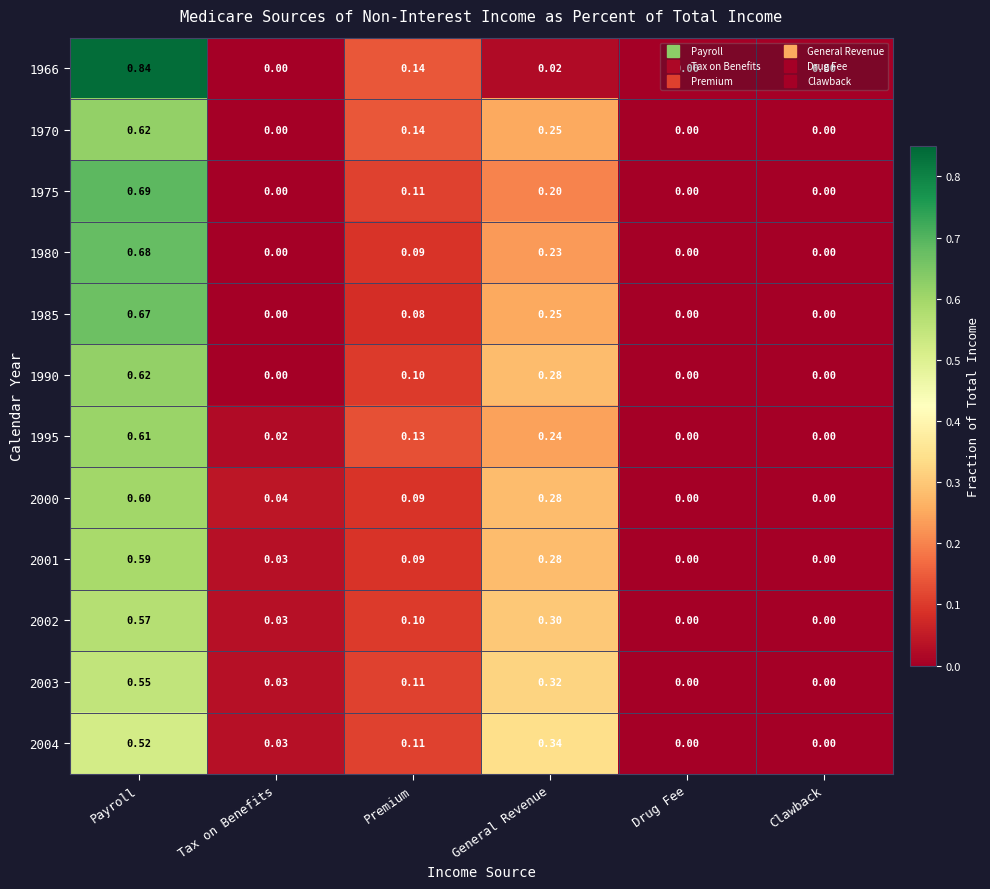

Is the value of 2004 at General Revenue greater than the value of 2003 at Premium?

Yes